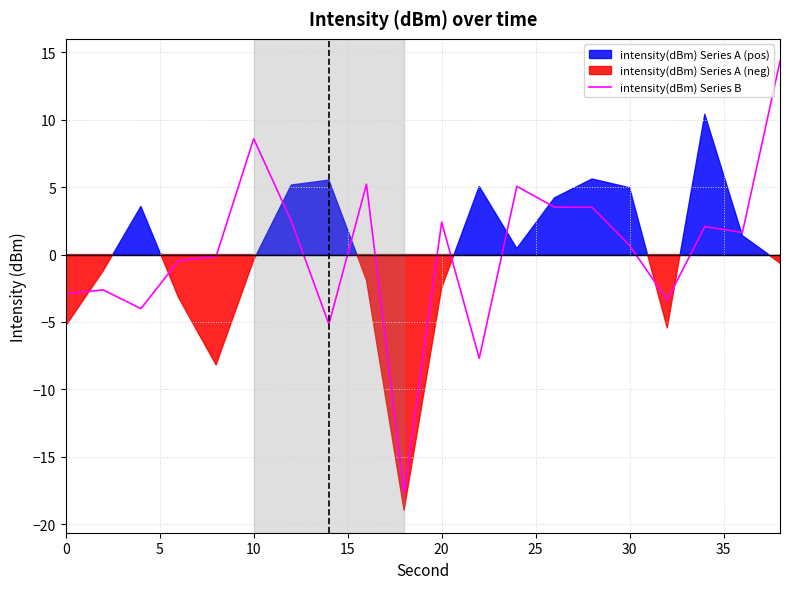

Is it true that intensity(dBm) Series B equals 2.4 at 20?

True